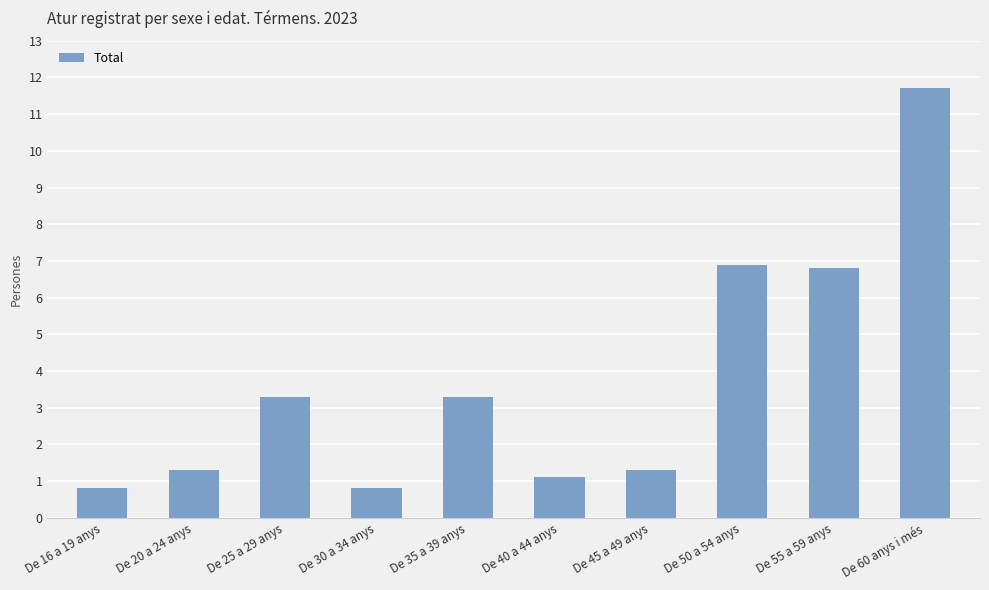

Reading left to right, what are all the values shown in this chart?

0.8	1.3	3.3	0.8	3.3	1.1	1.3	6.9	6.8	11.7